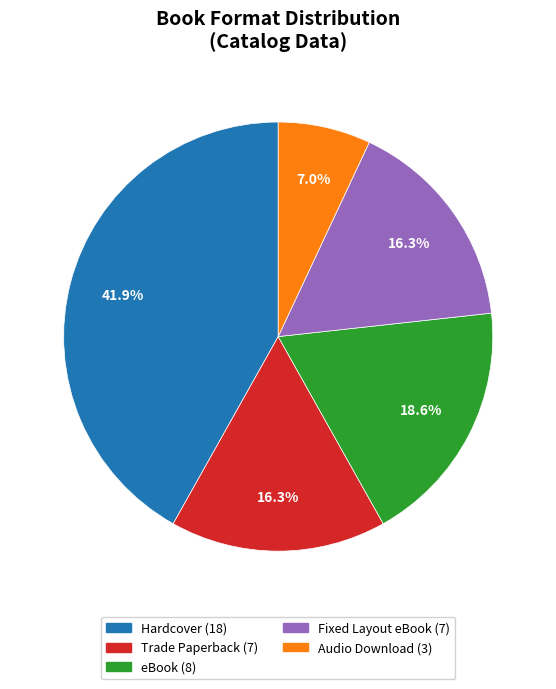

Is there a majority slice in this chart?

No